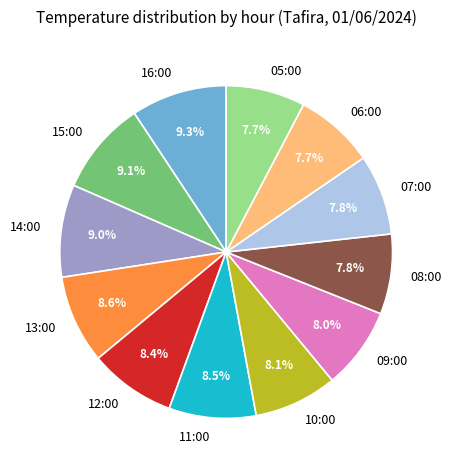

To the nearest percent, what percentage of the pie is 14:00?

9%